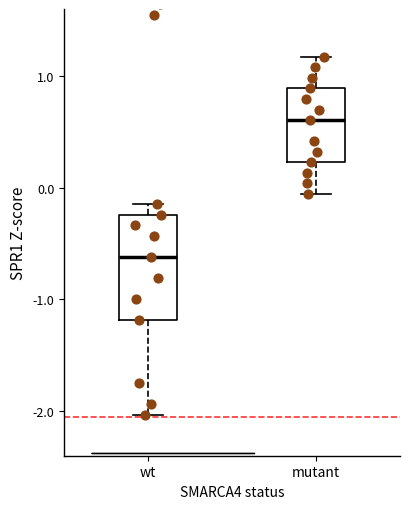

Where does the upper whisker of the box for mutant end on the y-axis? The values are not printed on the chart, so give them approximately, as read against the axis.

1.2